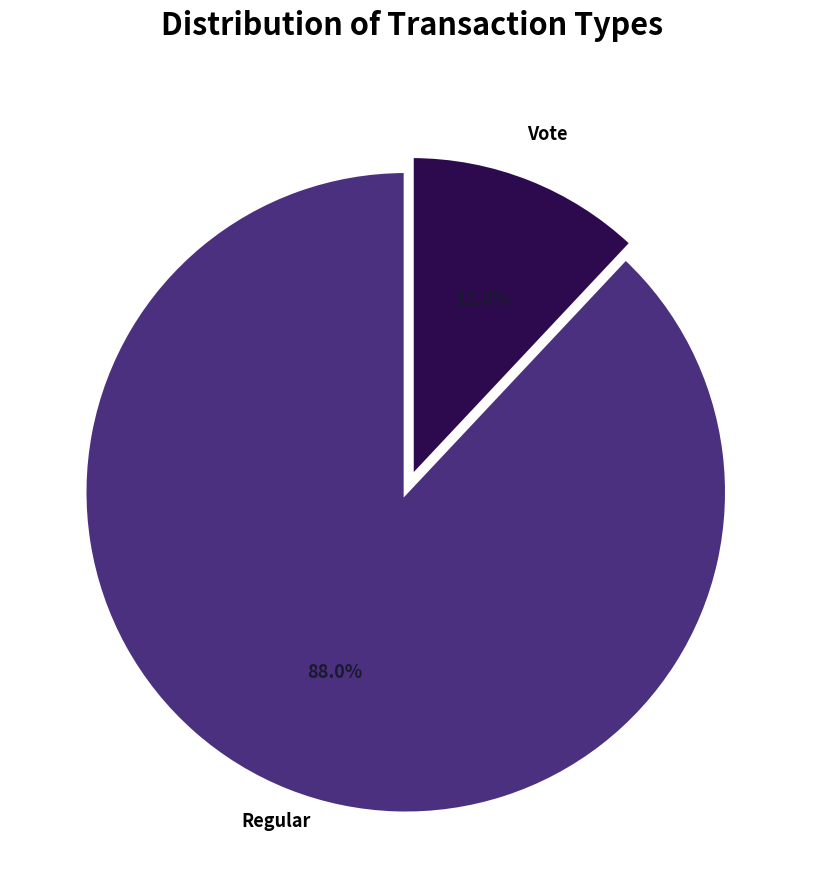

Is there any slice that represents more than half of the pie?

Yes